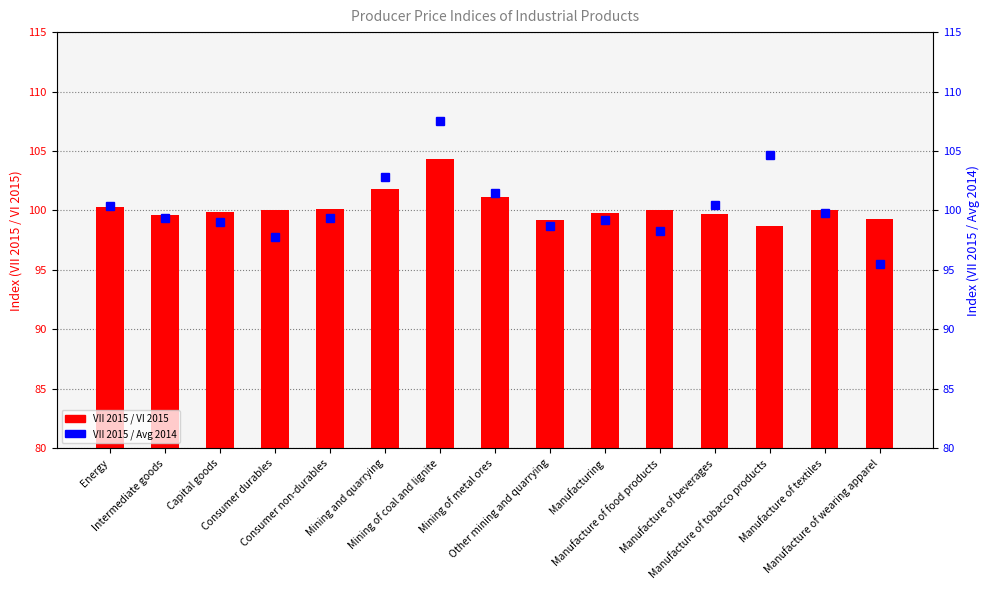

What value does the VII 2015 / VI 2015 series have at Mining of metal ores?

101.1